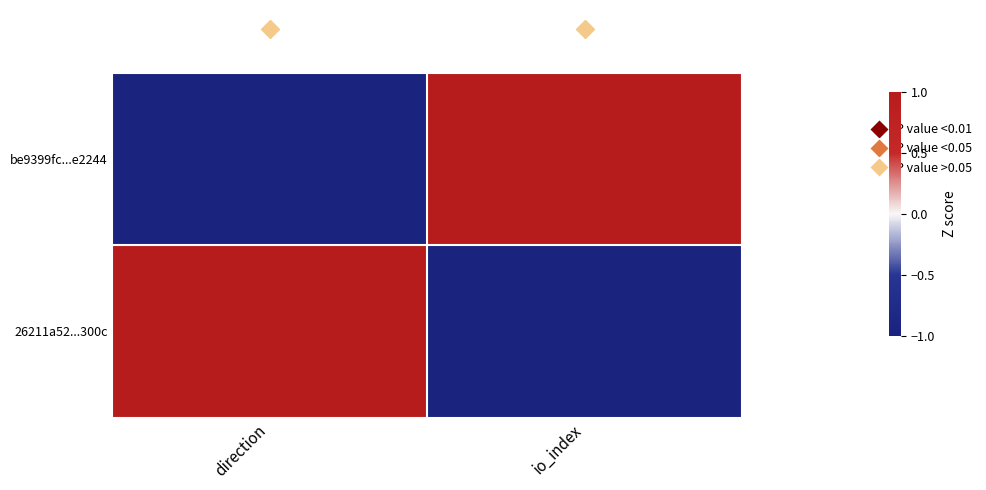

Reading left to right, list all the values displayed in this chart.

be9399fc...e2244: direction=-1	io_index=1
26211a52...300c: direction=1	io_index=-1